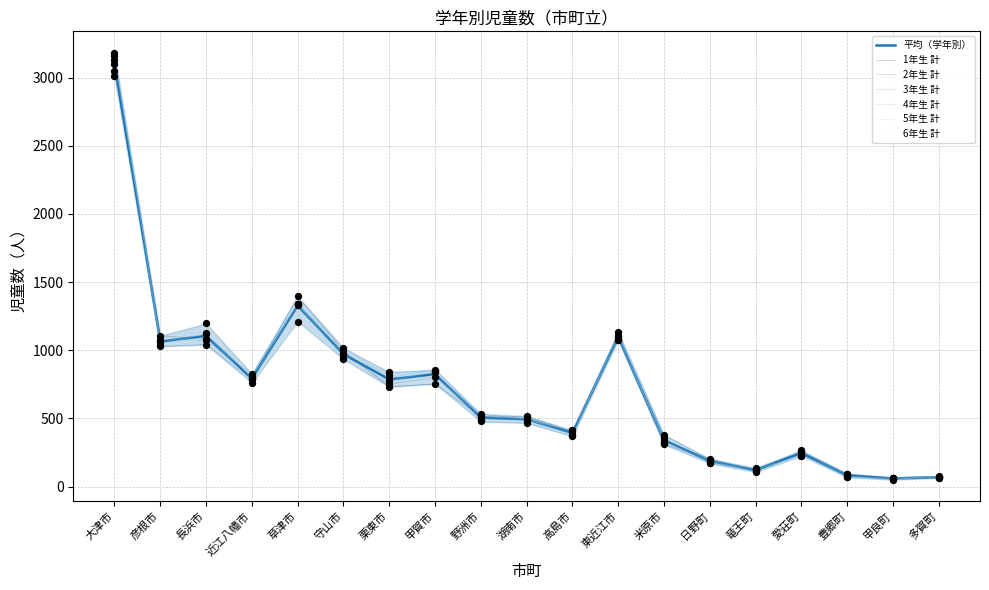

What is the total value across all series at 東近江市?

6590